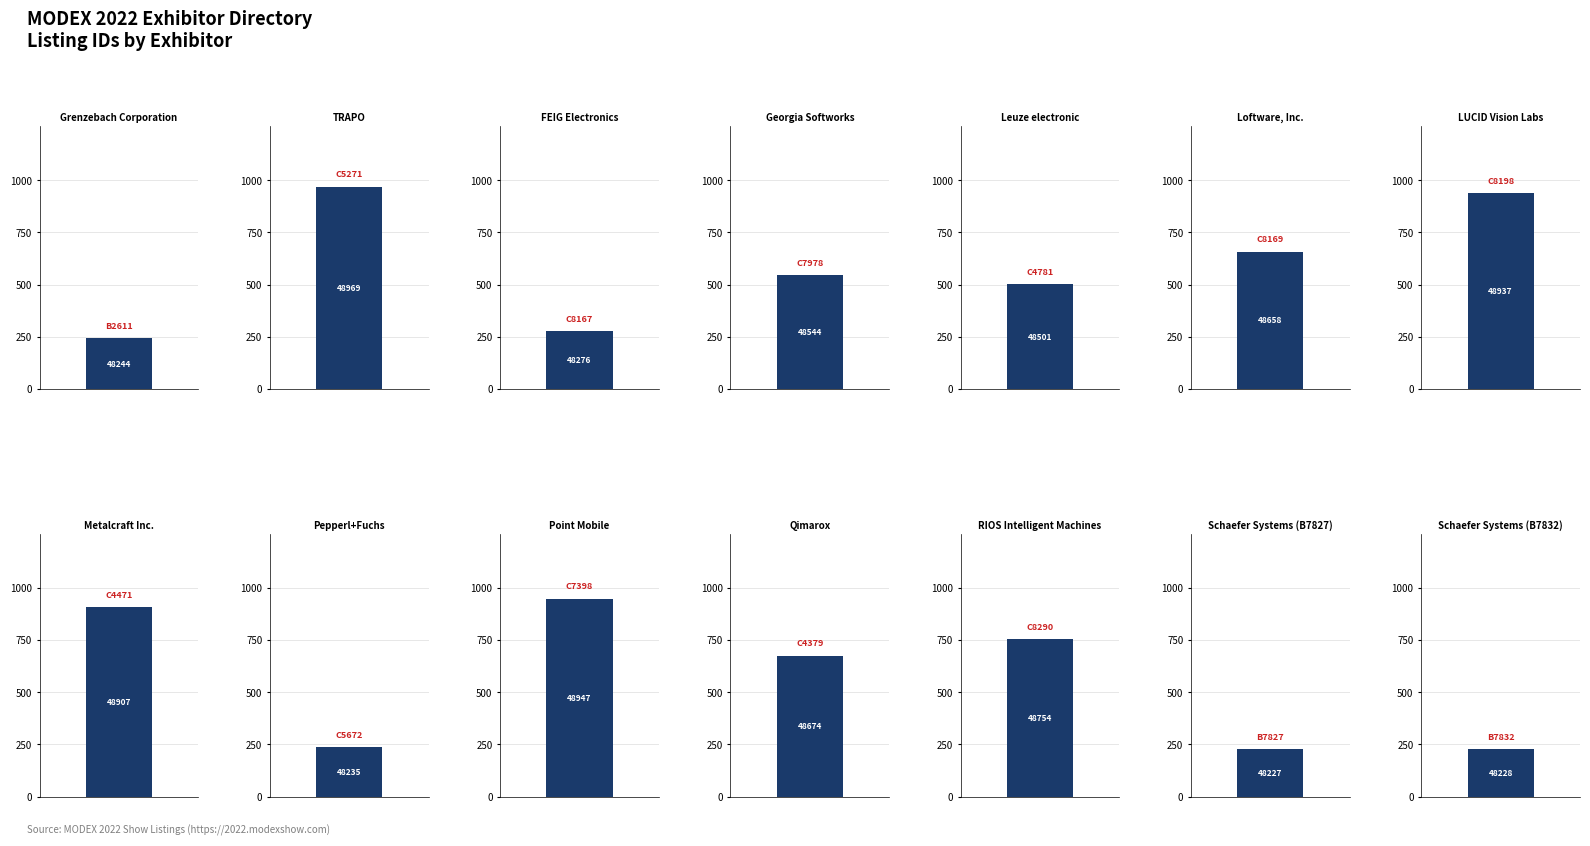

Where is the data nearest to the value 48598?

Georgia Softworks